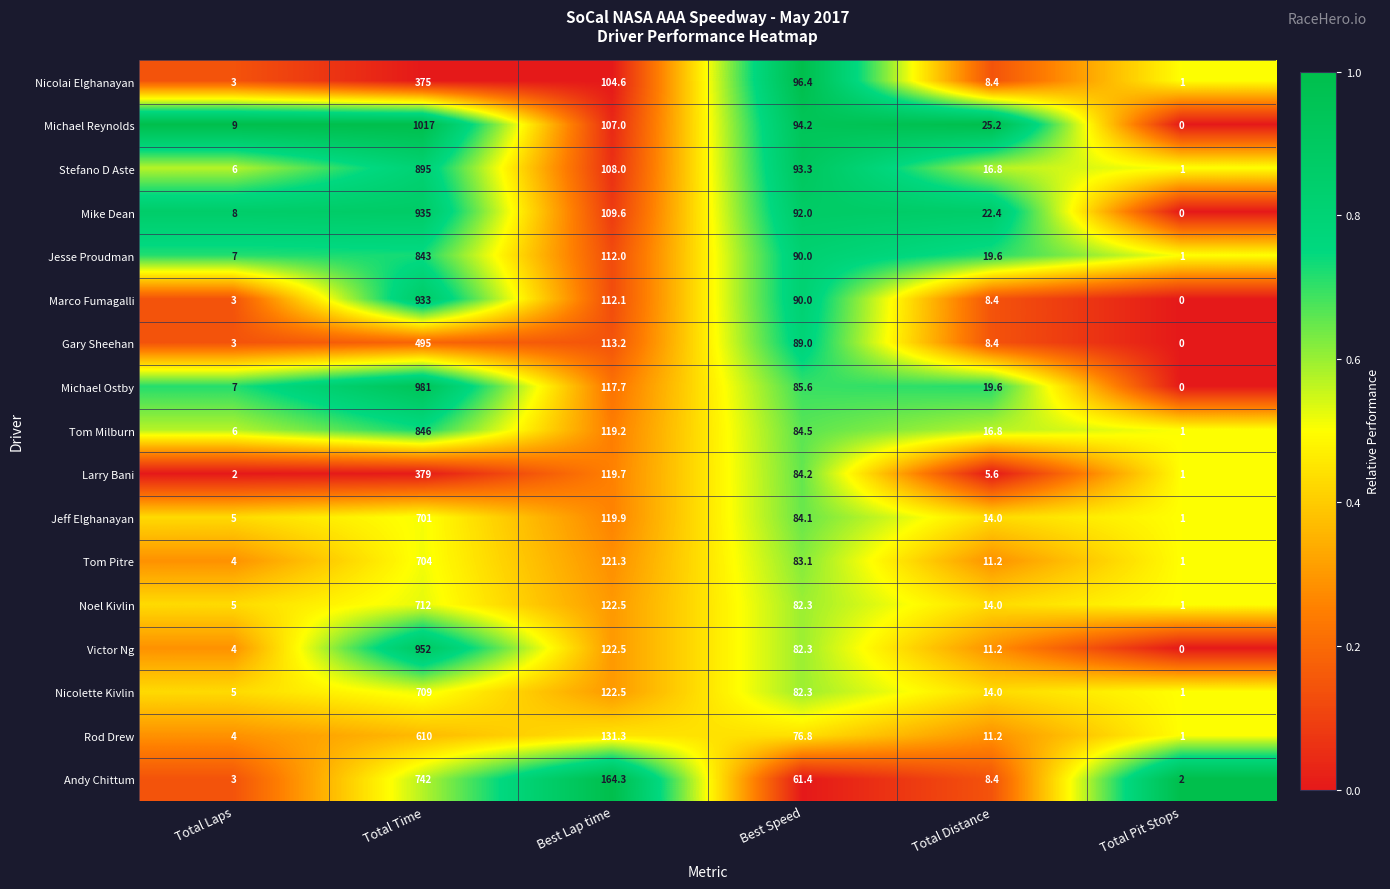

Where does the Stefano D Aste series first go above 93?

Total Time